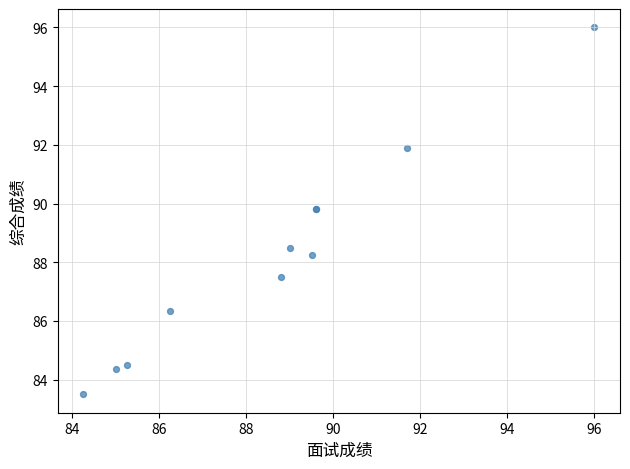

What Y value in the scatter plot is closest to 89?

88.5